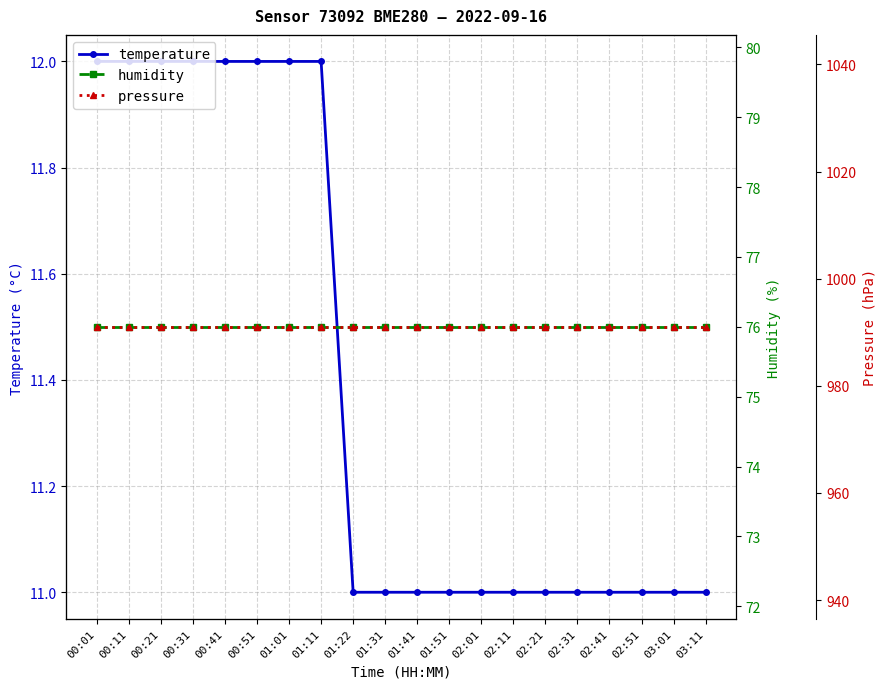

The value of pressure at 03:01 is 991. True or false?

True